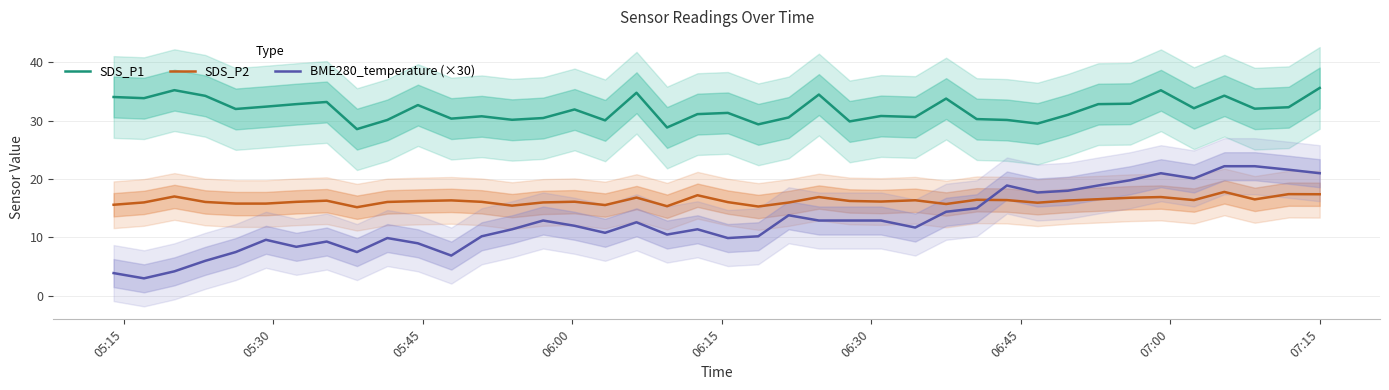

Rank the series by their average value, from lowest to highest.

BME280_temperature (×30), SDS_P2, SDS_P1